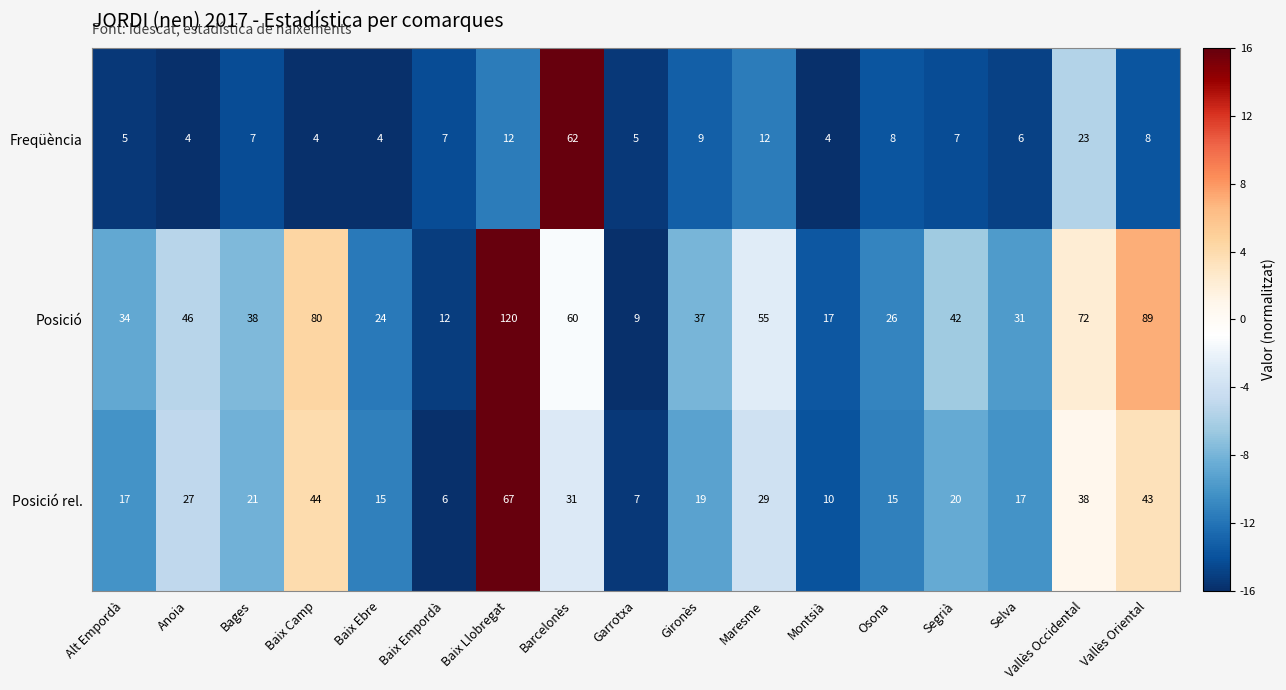

Count the number of data series in this chart.

3